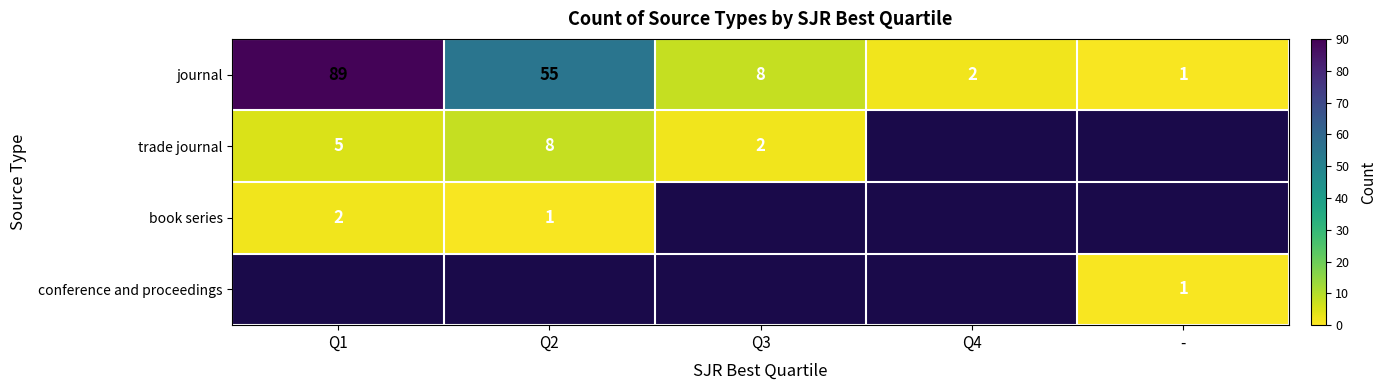

At which label does journal first exceed 8?

Q1